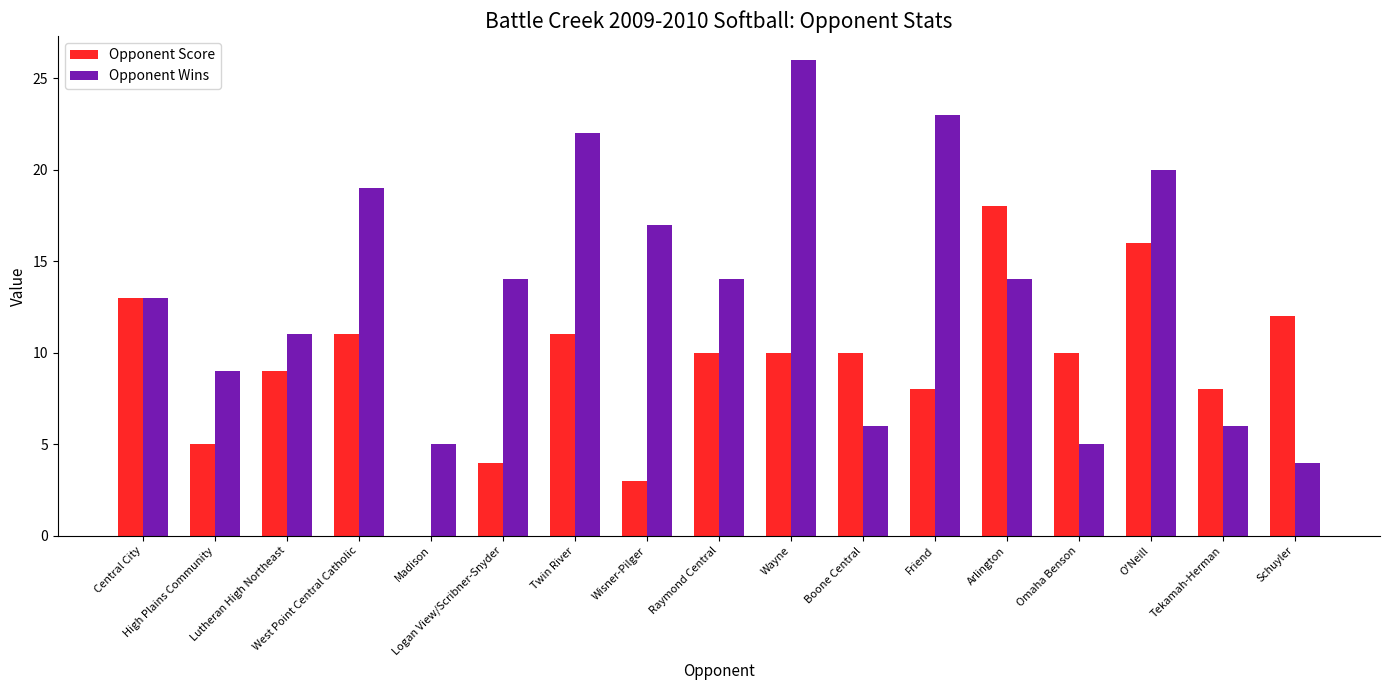

Where does the Opponent Score series first go above 10?

Central City